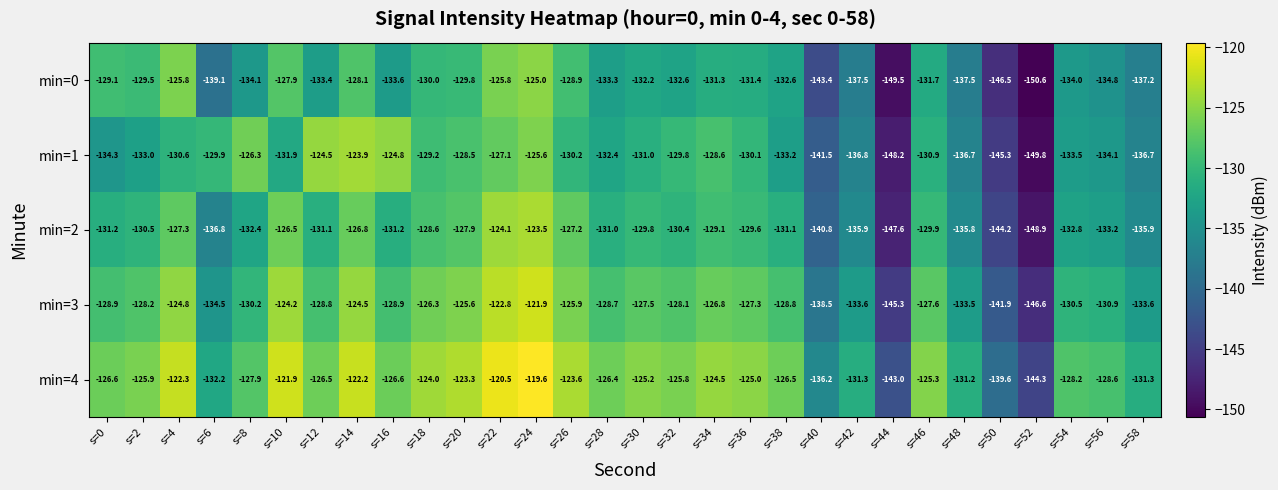

Which series has the largest range (max minus min)?

min=1